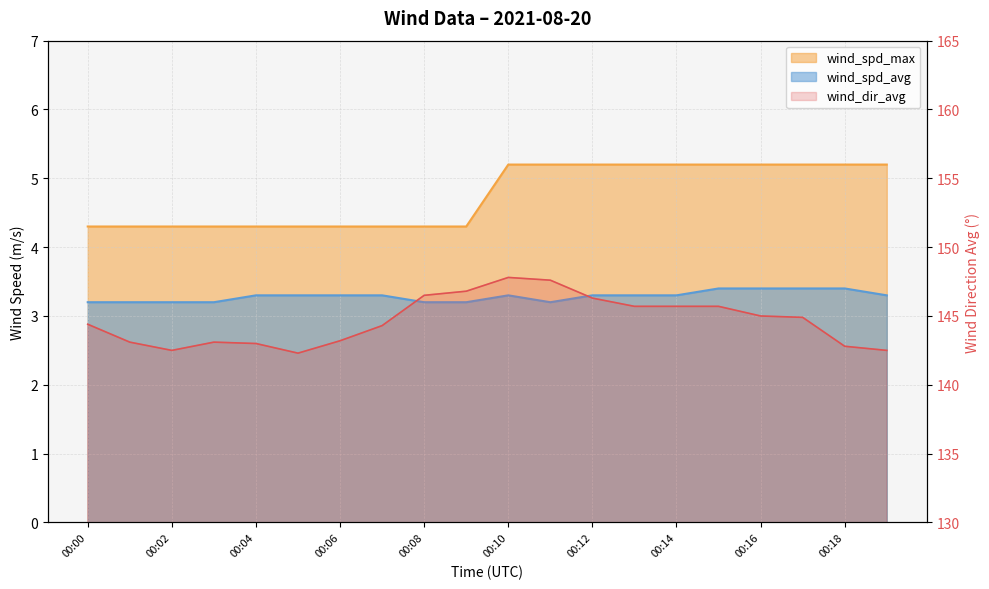

What is the sum of all wind_spd_avg values?

65.7